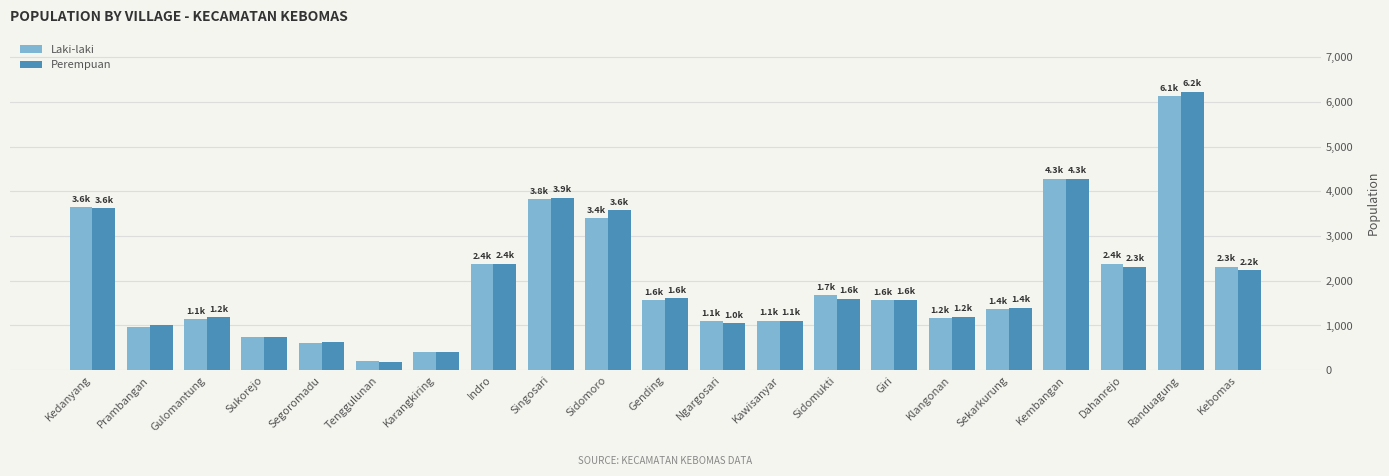

Which series has the widest spread of values?

Perempuan